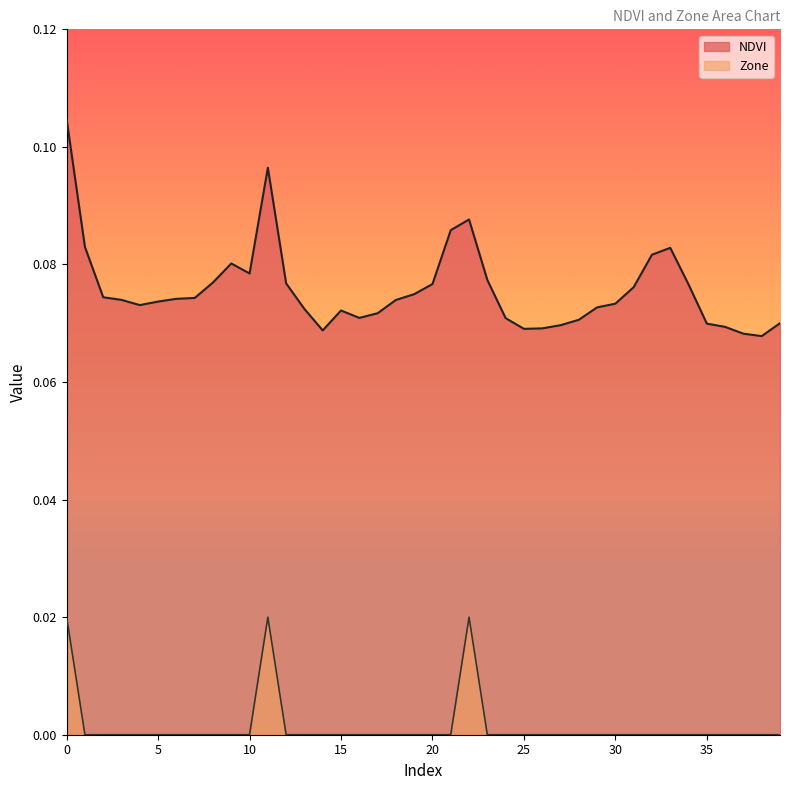

Reading left to right, what are all the values shown in this chart?

NDVI: 0=0.1	1=0.1	2=0.1	3=0.1	4=0.1	5=0.1	6=0.1	7=0.1	8=0.1	9=0.1	10=0.1	11=0.1	12=0.1	13=0.1	14=0.1	15=0.1	16=0.1	17=0.1	18=0.1	19=0.1	20=0.1	21=0.1	22=0.1	23=0.1	24=0.1	25=0.1	26=0.1	27=0.1	28=0.1	29=0.1	30=0.1	31=0.1	32=0.1	33=0.1	34=0.1	35=0.1	36=0.1	37=0.1	38=0.1	39=0.1
Zone: 0=0.0	1=0.0	2=0.0	3=0.0	4=0.0	5=0.0	6=0.0	7=0.0	8=0.0	9=0.0	10=0.0	11=0.0	12=0.0	13=0.0	14=0.0	15=0.0	16=0.0	17=0.0	18=0.0	19=0.0	20=0.0	21=0.0	22=0.0	23=0.0	24=0.0	25=0.0	26=0.0	27=0.0	28=0.0	29=0.0	30=0.0	31=0.0	32=0.0	33=0.0	34=0.0	35=0.0	36=0.0	37=0.0	38=0.0	39=0.0